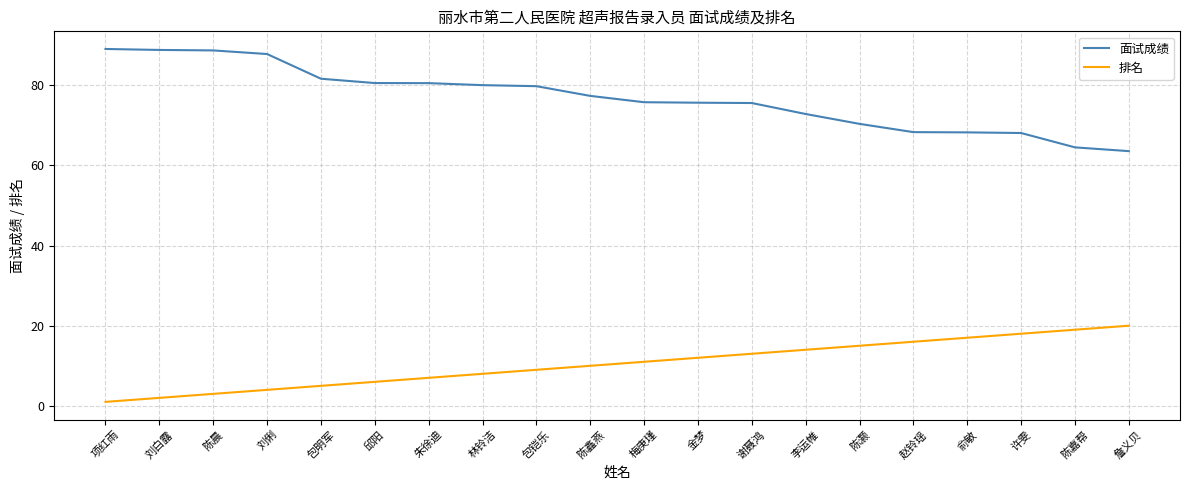

What is the greatest value displayed?

89.0